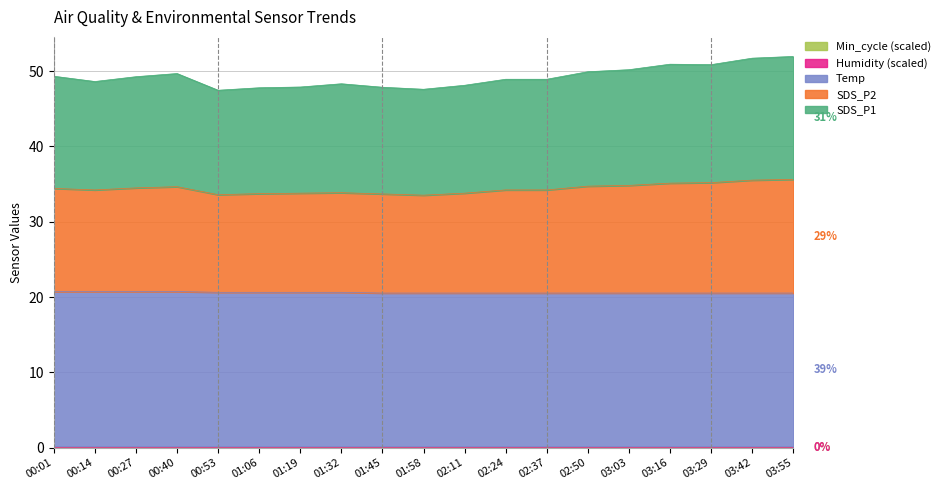

True or false: SDS_P2 and Temp intersect in this chart.

False